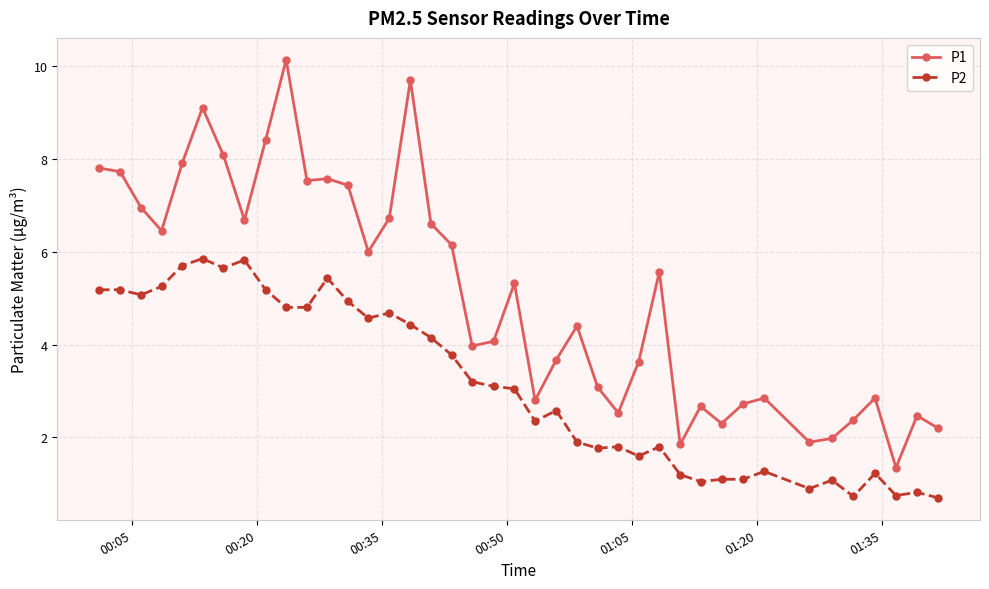

True or false: P1 has more than 2 points higher than both neighbors.

True